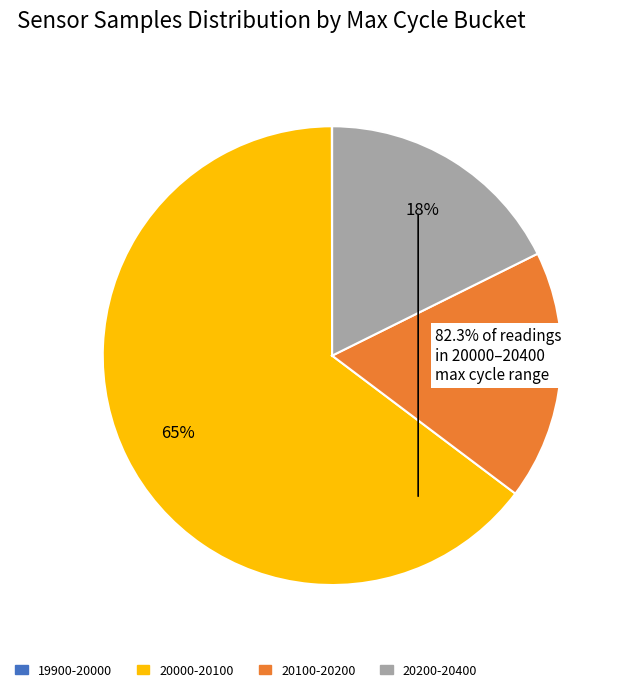

Does any single category account for the majority?

Yes